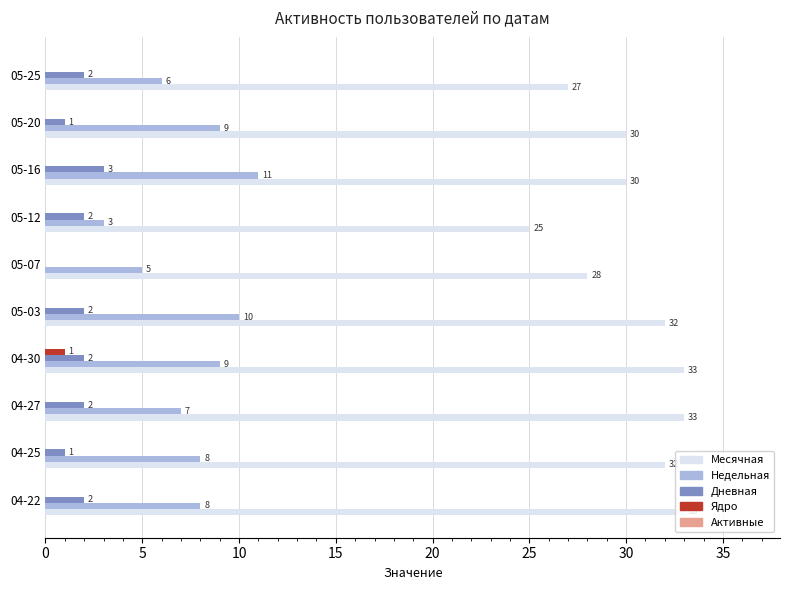

Which series has the largest total across all categories?

Месячная